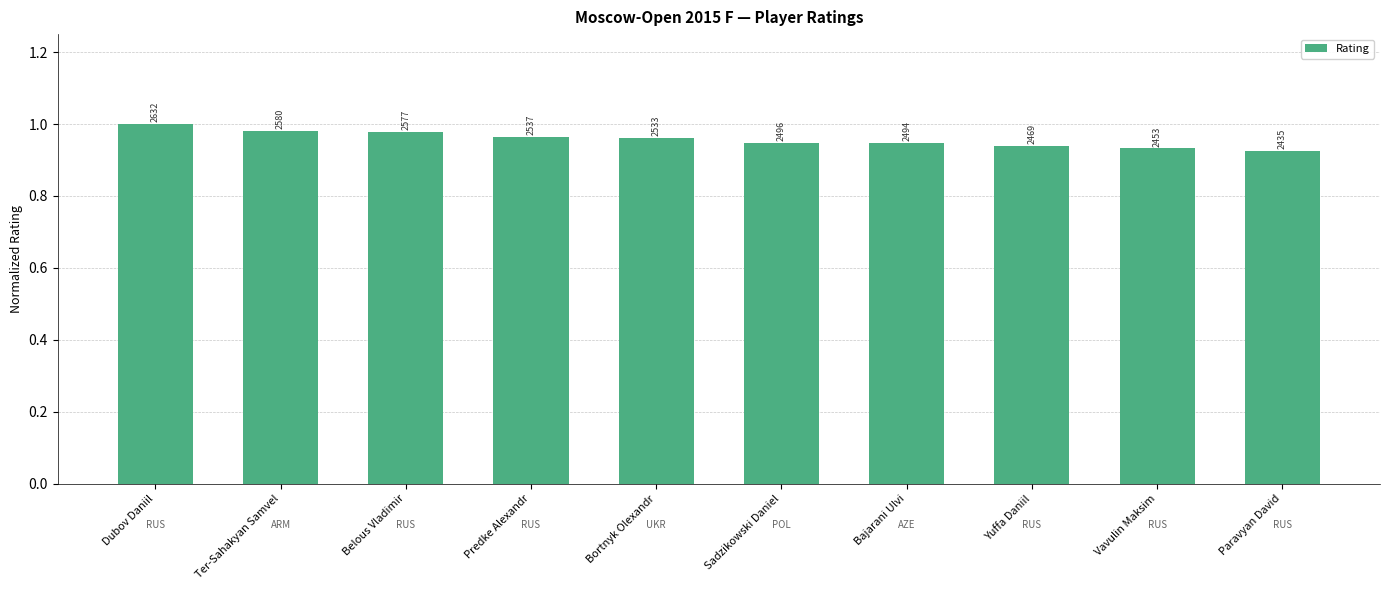

What is the label of the 8th bar from the right?

Belous Vladimir